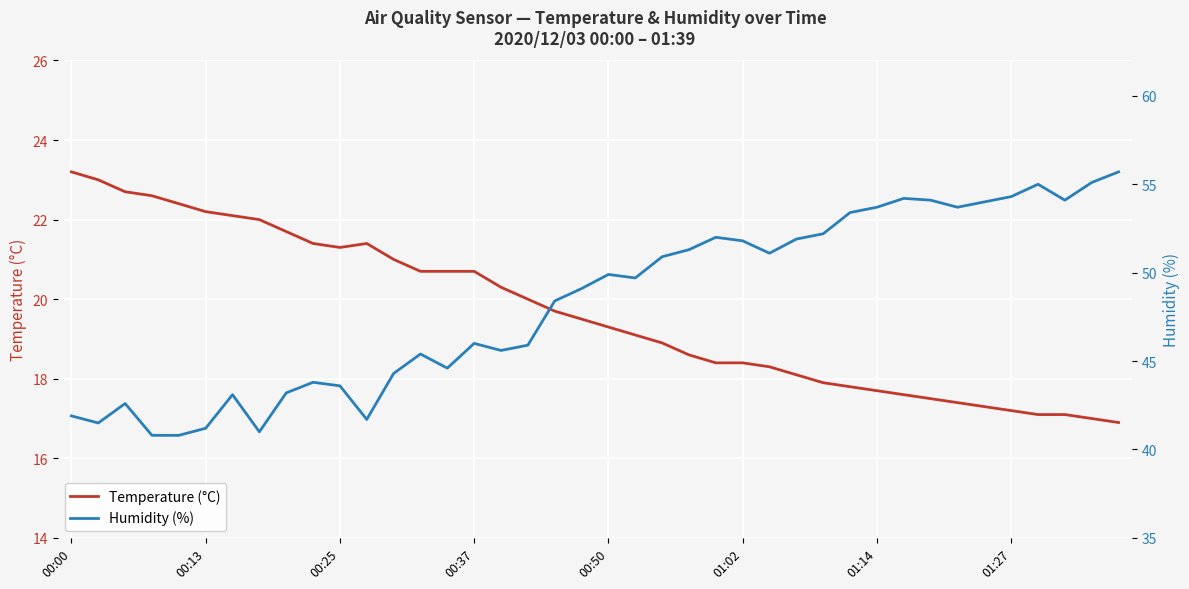

Is it true that Temperature (°C) equals 18.1 at 27?

True